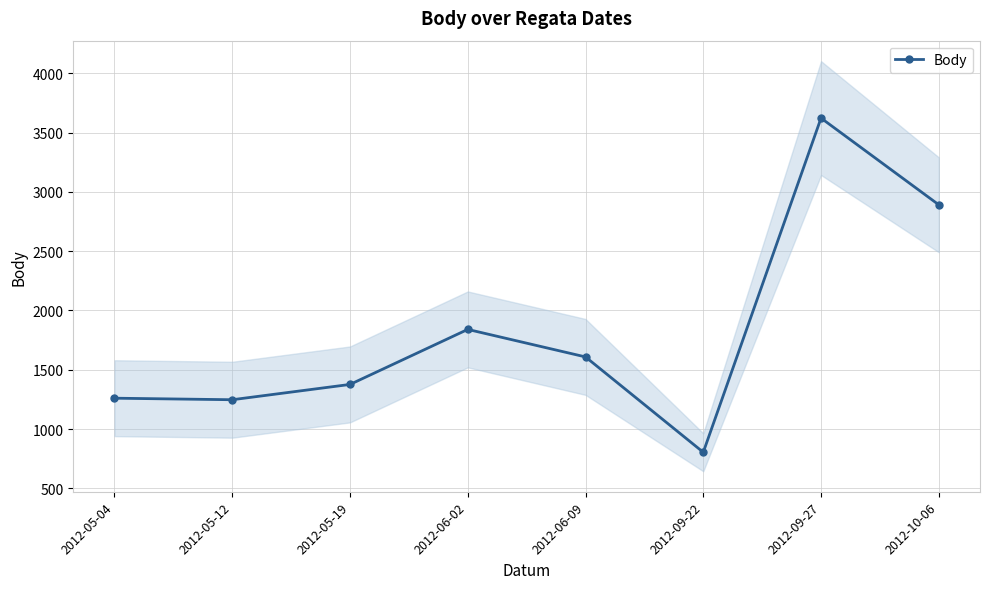

How many data points does each series have?

8